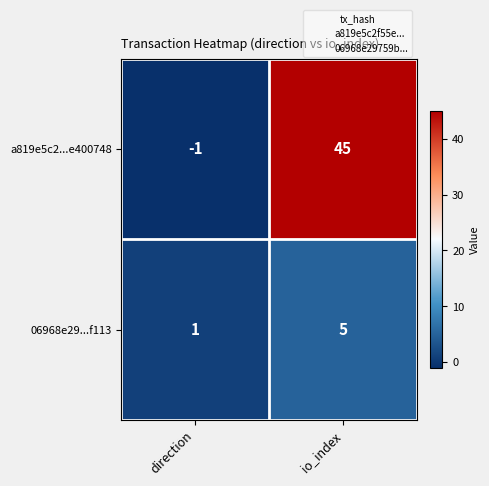

What is the difference between the maximum and minimum values in the 06968e29...f113 series?

4